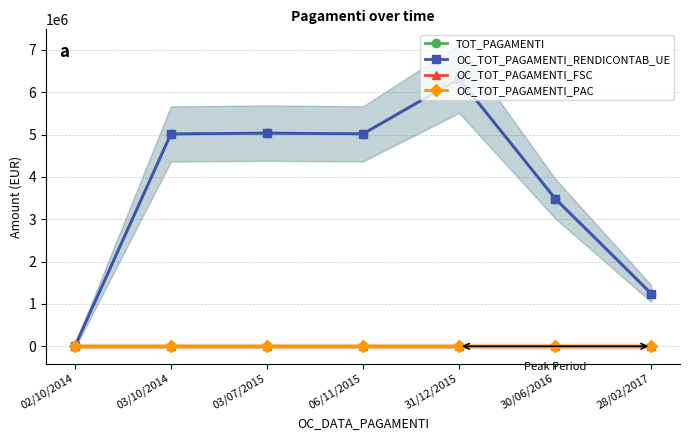

What is the value of the OC_TOT_PAGAMENTI_RENDICONTAB_UE point at the 2nd from the left?

5014129.3